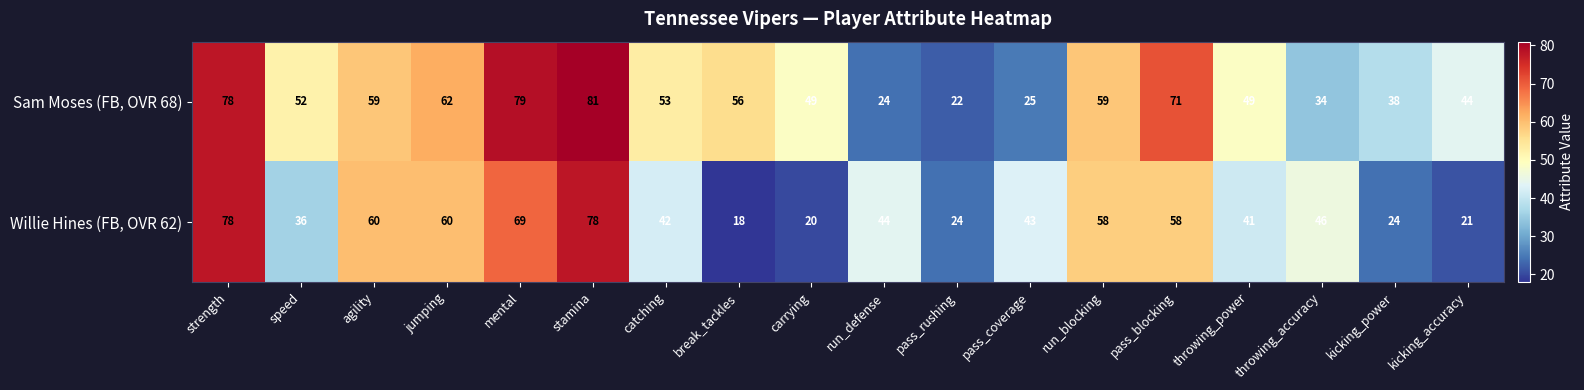

What is the minimum value shown in the chart?

18